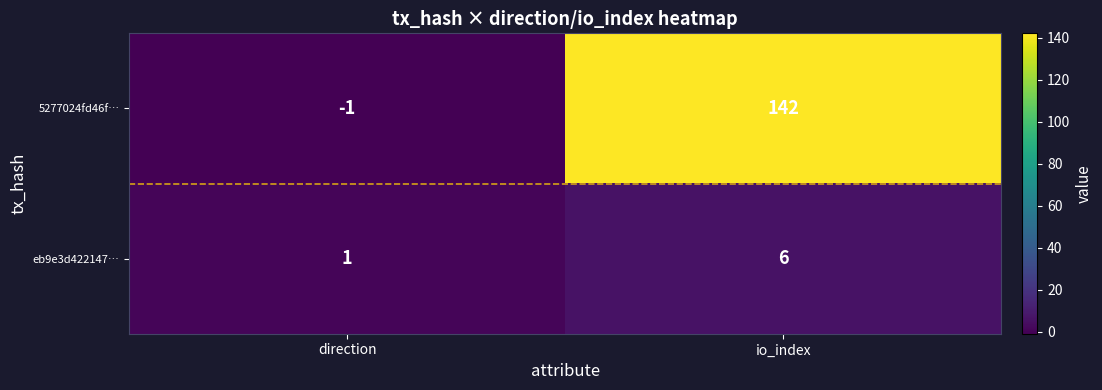

Reading left to right, what are all the values shown in this chart?

5277024fd46f…: -1	142
eb9e3d422147…: 1	6